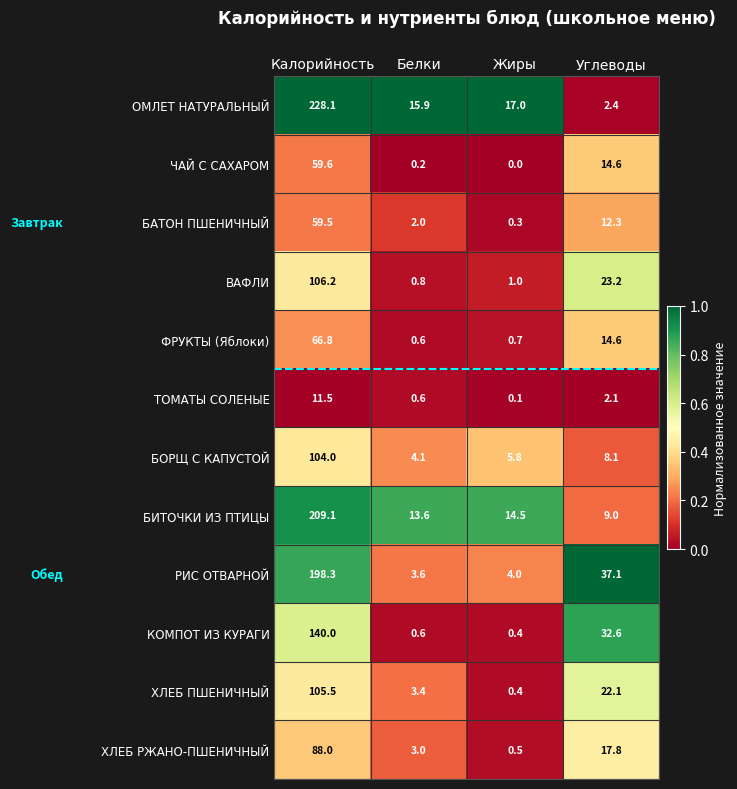

Which series has the largest range (max minus min)?

ОМЛЕТ НАТУРАЛЬНЫЙ